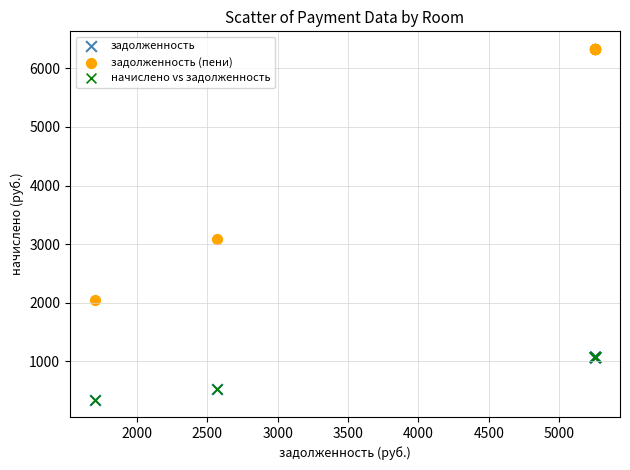

What are all the series names shown in the legend?

задолженность, задолженность (пени), начислено vs задолженность